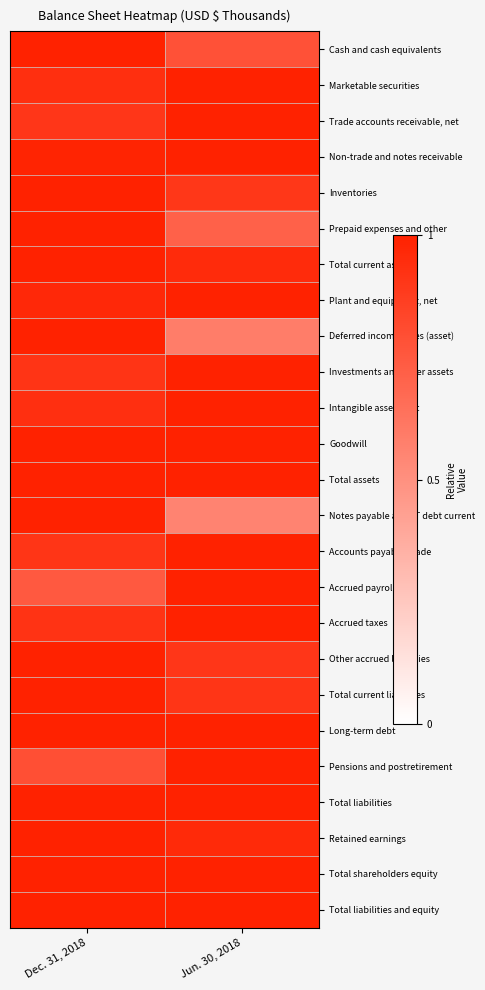

Between Jun. 30, 2018 and Dec. 31, 2018, which is larger?

Dec. 31, 2018